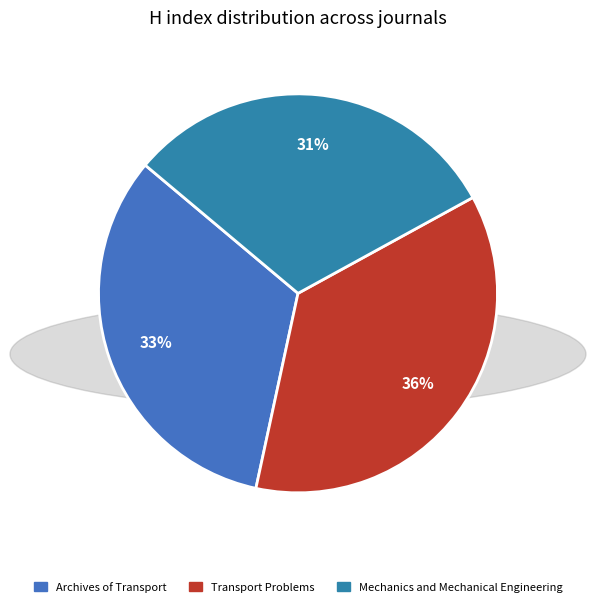

The Transport Problems slice represents 48% of the pie. True or false?

False